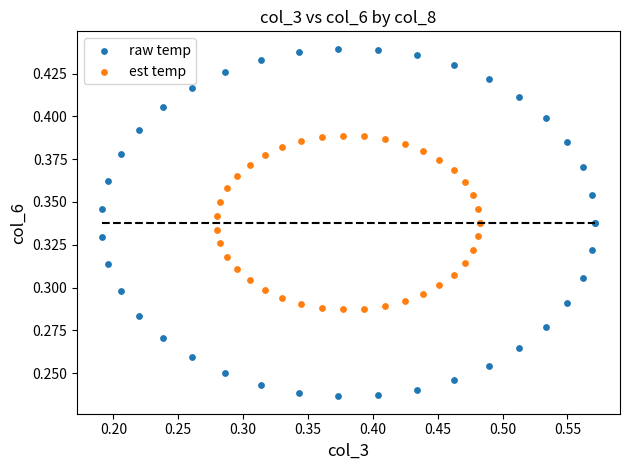

Which series has the widest spread of Y values?

raw temp